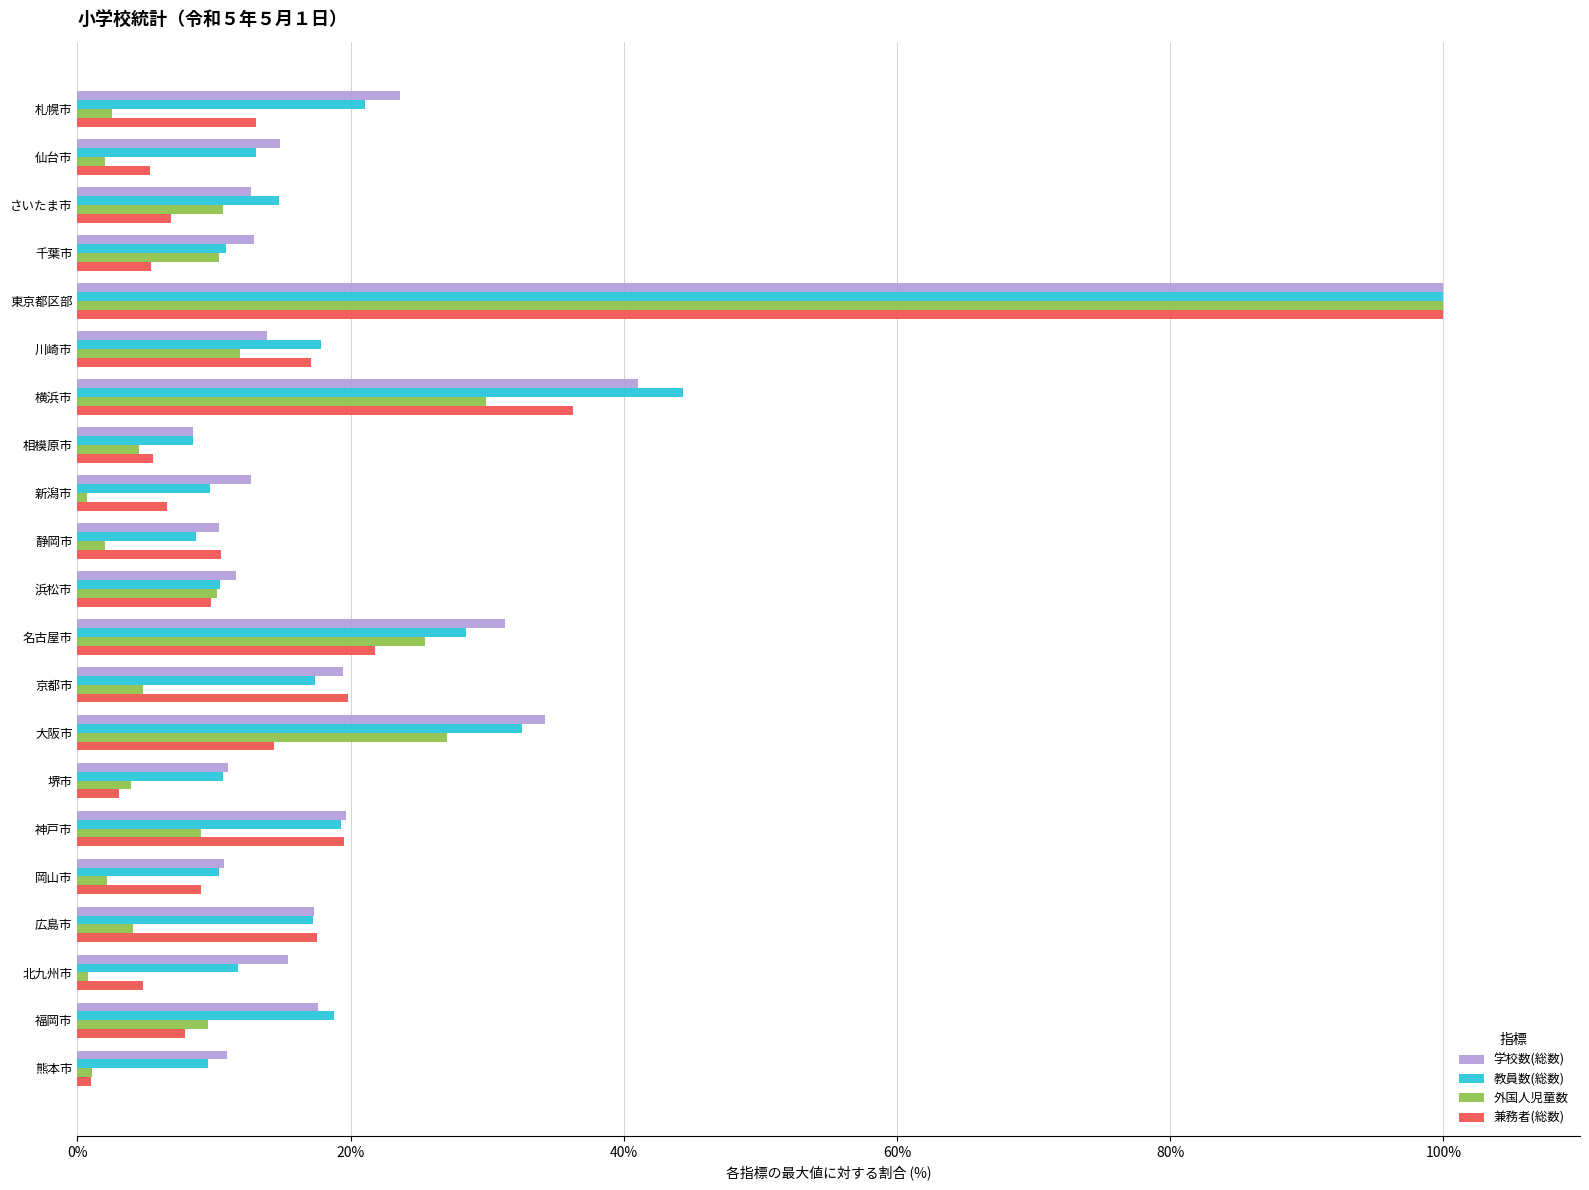

Count the number of data series in this chart.

4